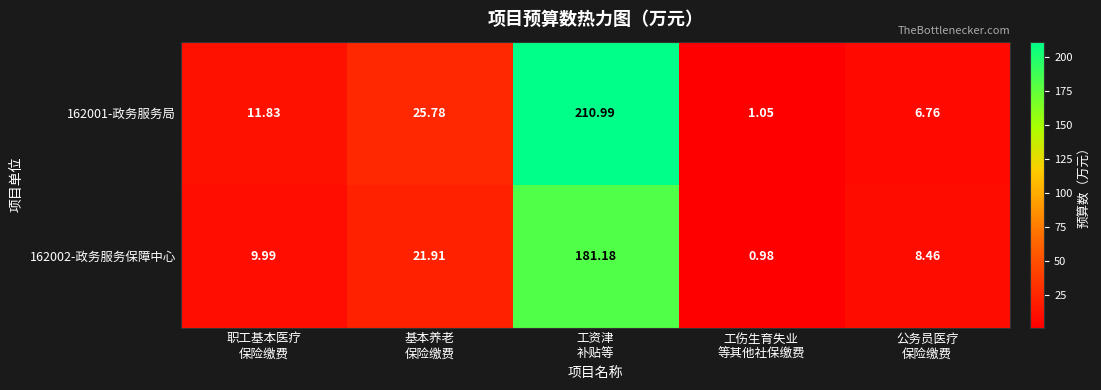

Between 基本养老
保险缴费 and 工资津
补贴等, which series saw the biggest shift?

162001-政务服务局